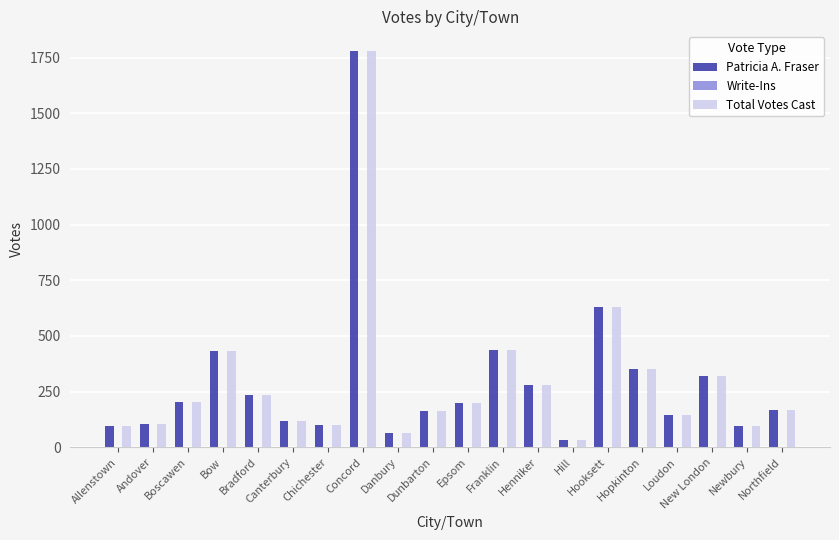

What is the maximum value shown in the chart?

1779